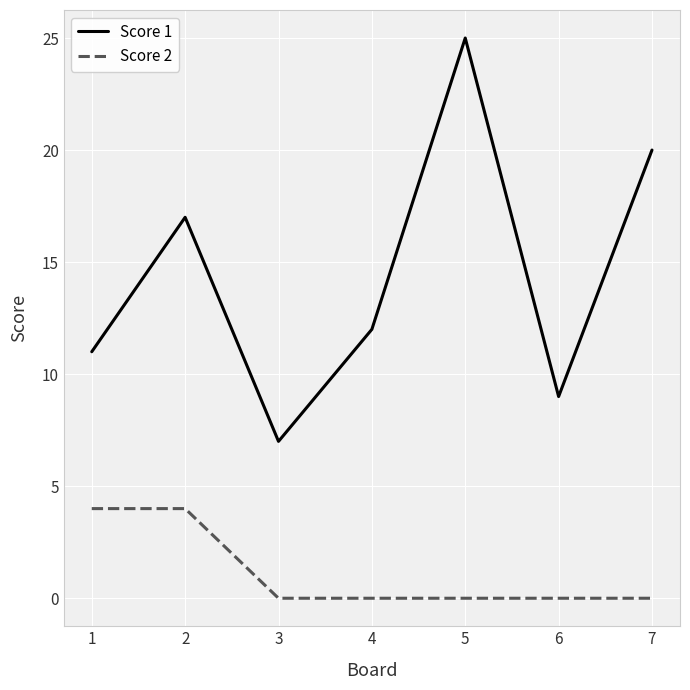

True or false: Score 1 and Score 2 intersect in this chart.

False